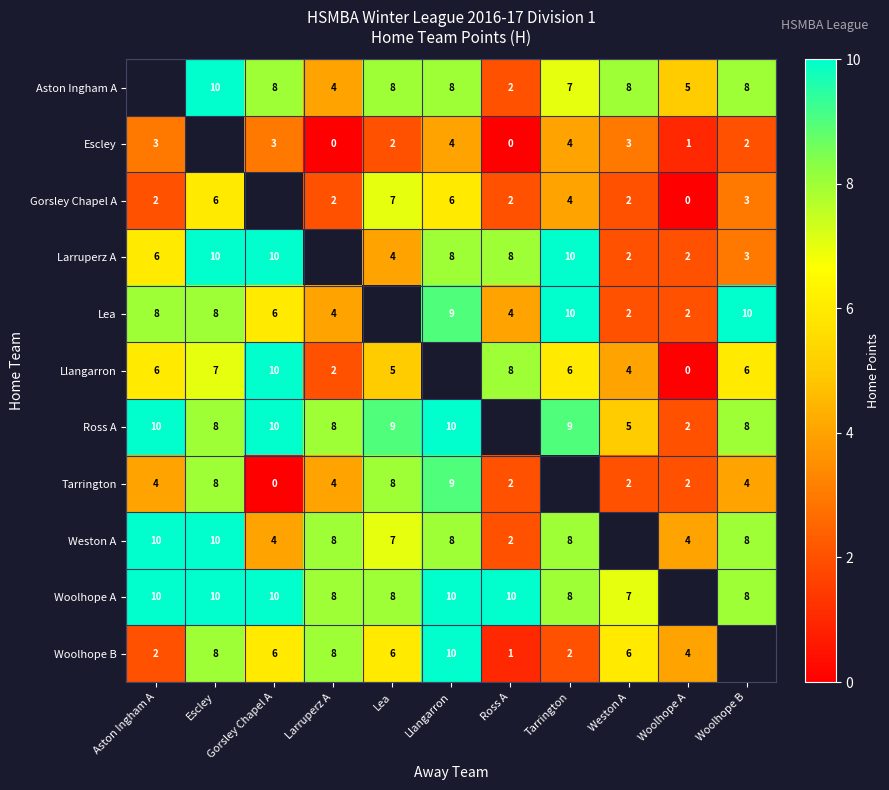

The value of Larruperz A at Gorsley Chapel A is 10. True or false?

True